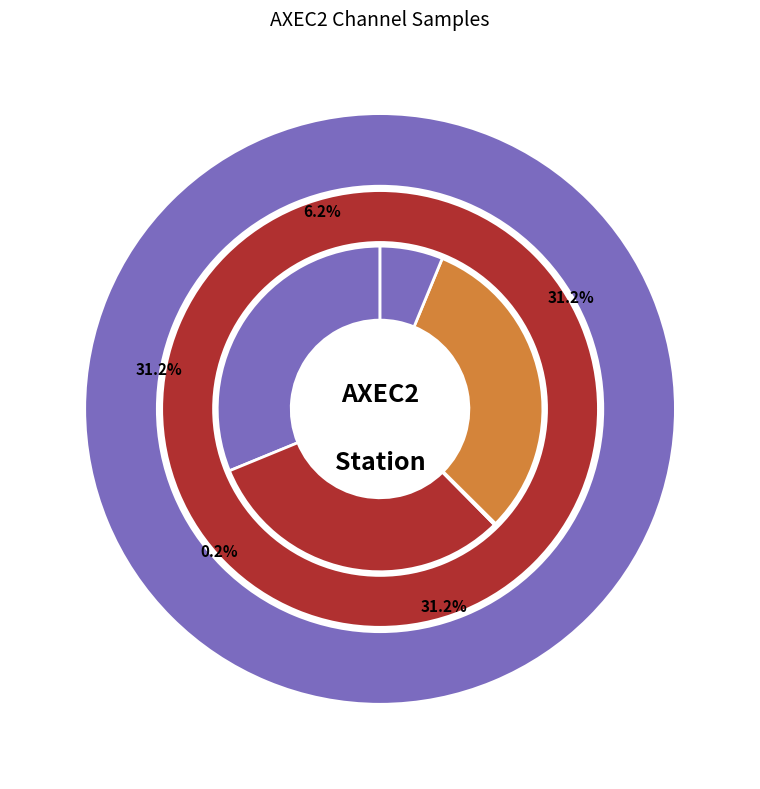

What portion of the pie excludes BHN?

93.8%